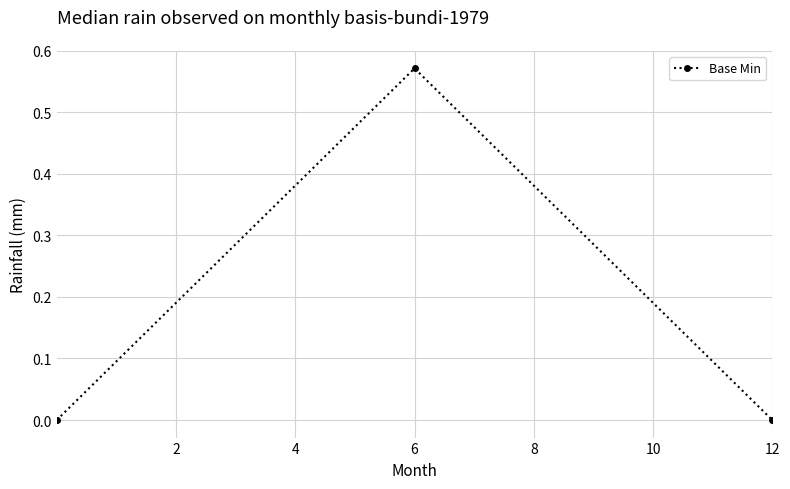

Does the chart have visible grid lines?

Yes